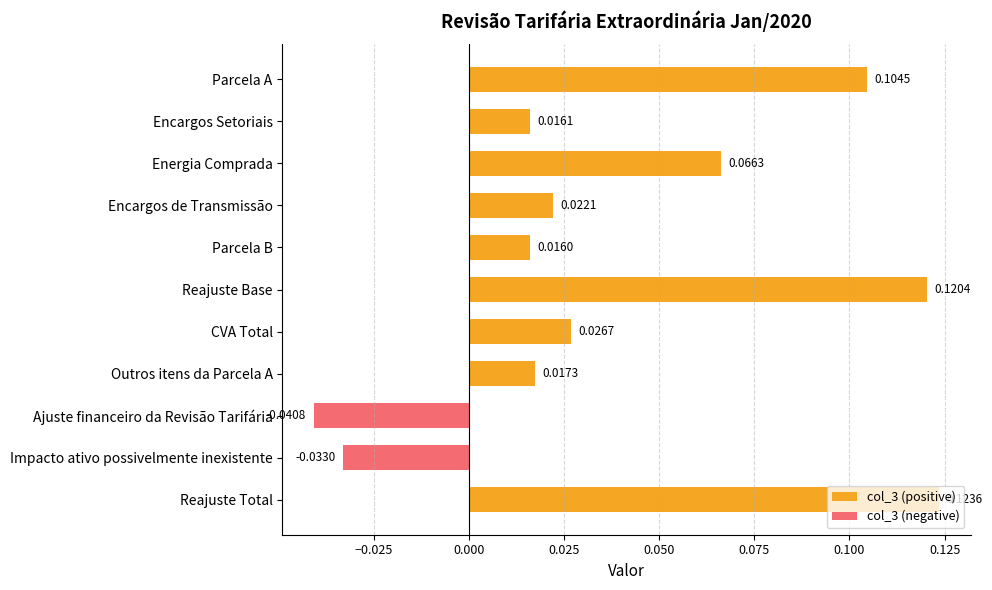

The value of col_3 (positive) at Reajuste Total is 0.0. True or false?

False